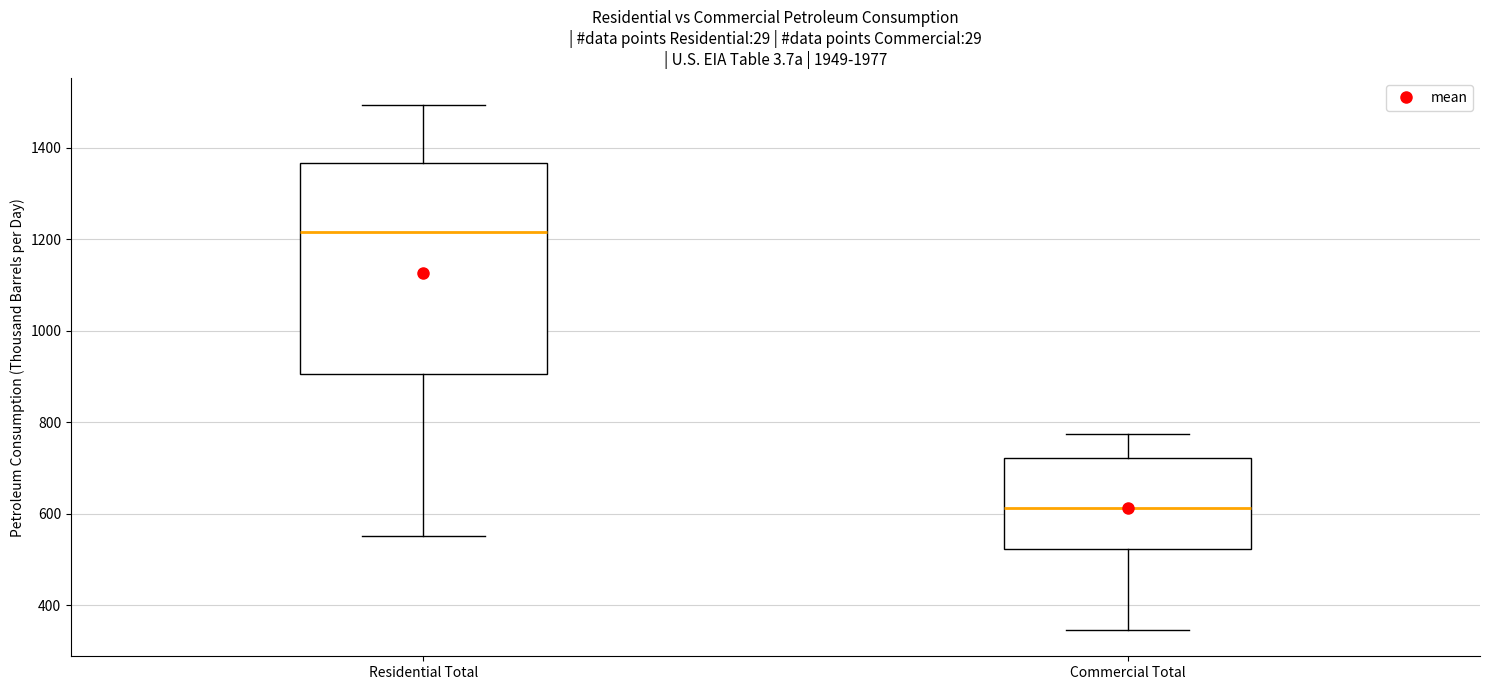

Where is the lower edge of the box for Residential Total on the y-axis? The values are not printed on the chart, so give them approximately, as read against the axis.

900